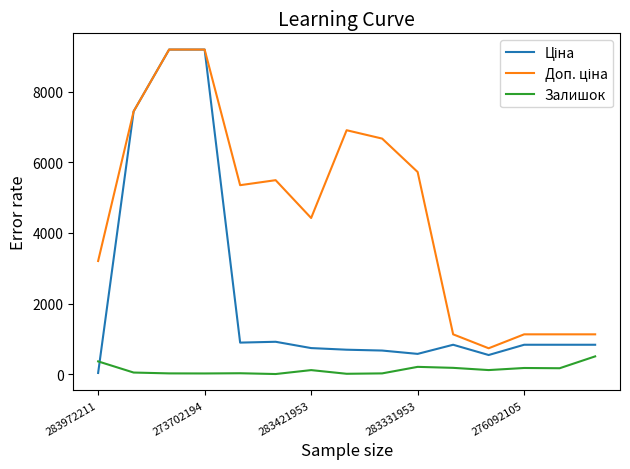

Which series ends up on top after the final intersection of Залишок and Ціна?

Ціна